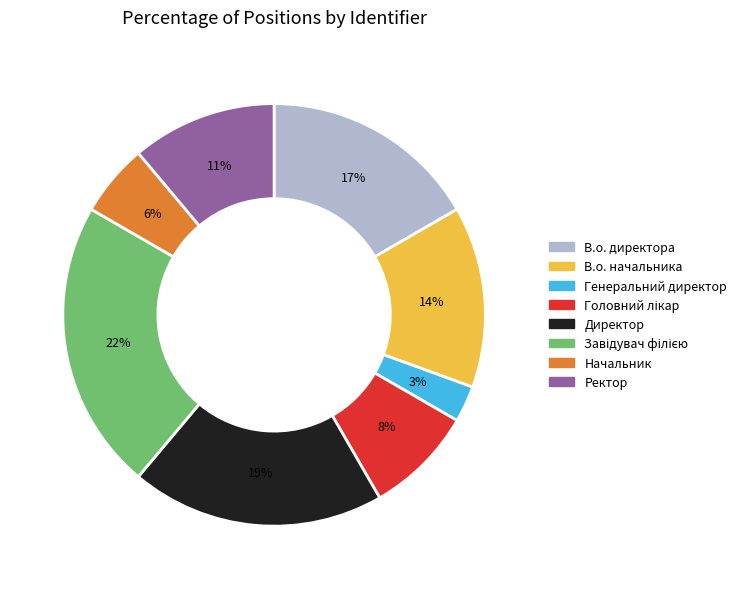

Is it true that Начальник is 16% of the pie?

False